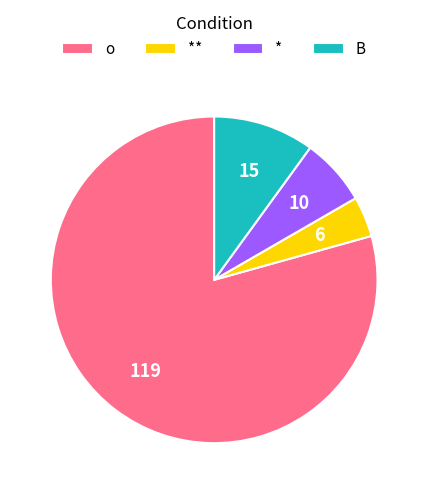

Is the sum of o and * greater than half?

Yes